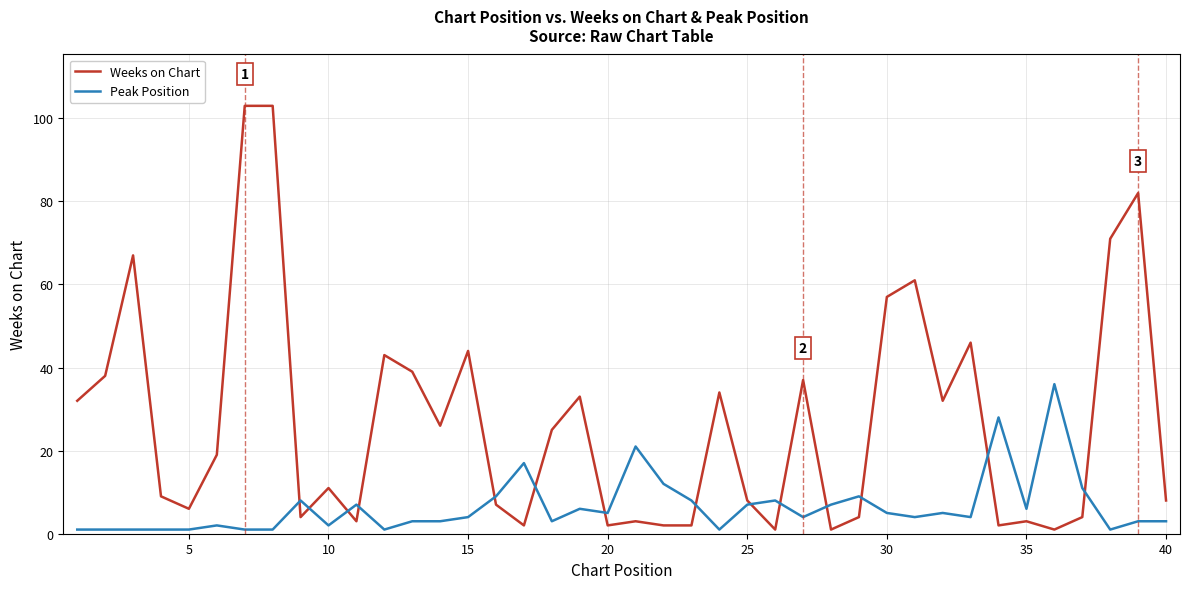

Which series has the widest spread of values?

Weeks on Chart